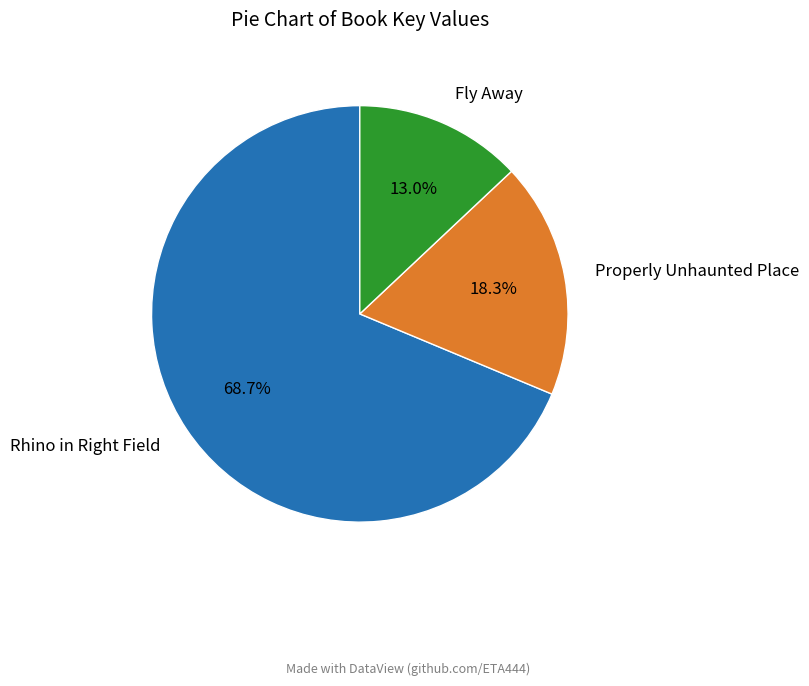

Rank the categories by value from lowest to highest.

Fly Away, Properly Unhaunted Place, Rhino in Right Field